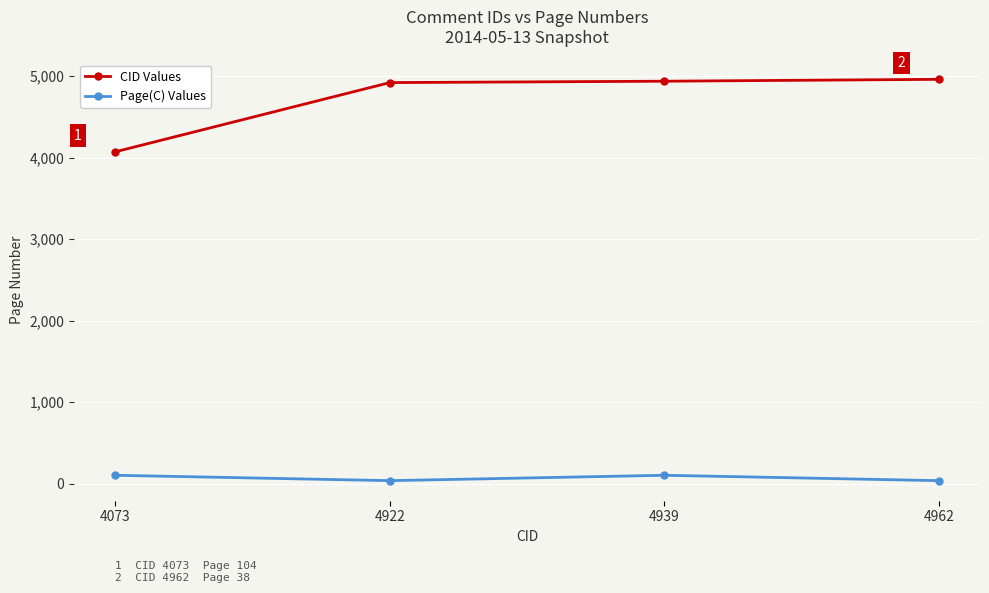

True or false: Page(C) Values and CID Values cross at least once.

False